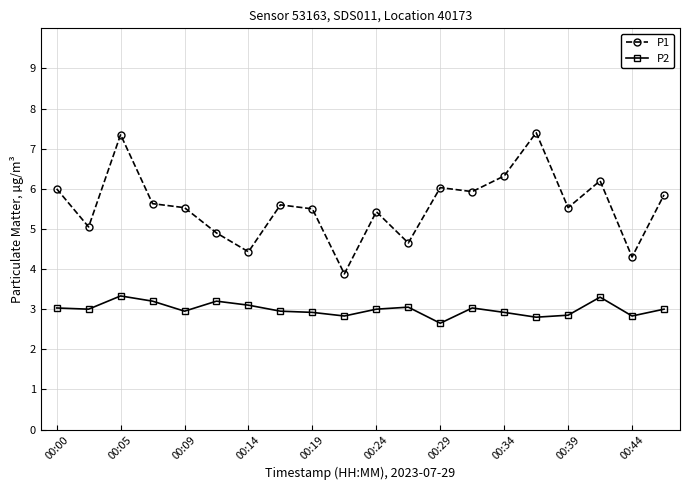

What is the average value of the P1 series?

5.6